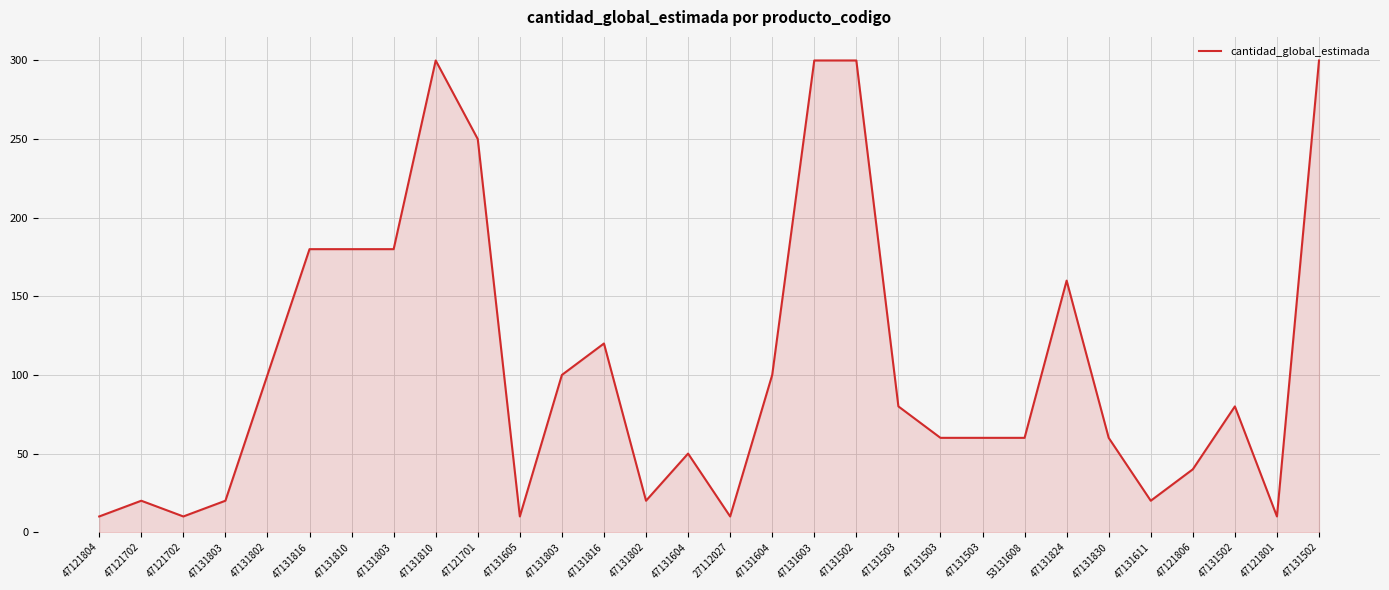

Rank the categories by value from lowest to highest.

47121804, 47121702, 47131605, 27112027, 47121801, 47121702, 47131803, 47131802, 47131611, 47121806, 47131604, 47131503, 47131503, 53131608, 47131830, 47131503, 47131502, 47131802, 47131803, 47131604, 47131816, 47131824, 47131816, 47131810, 47131803, 47121701, 47131810, 47131603, 47131502, 47131502